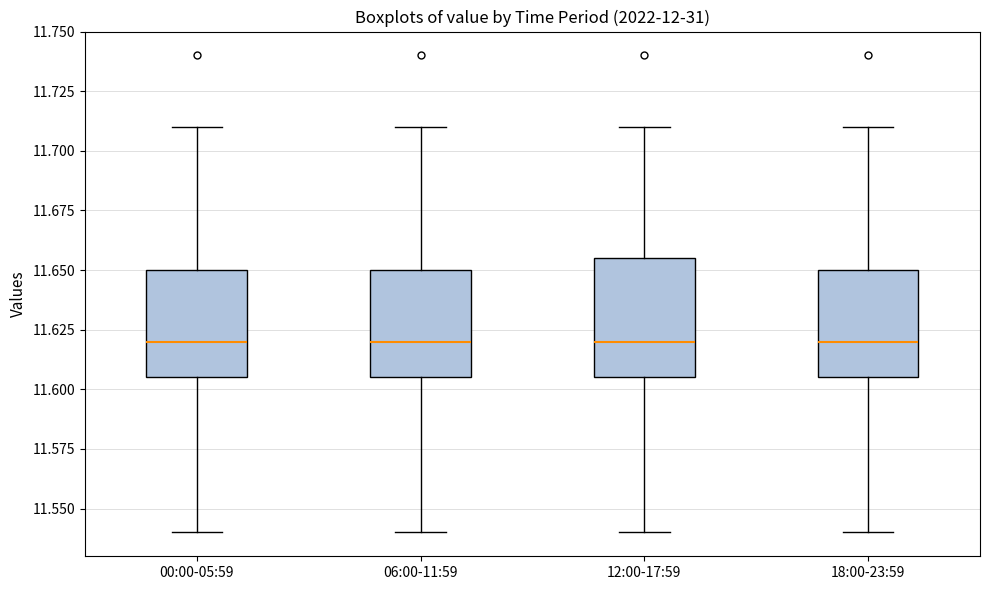

Where does the median line of the box for 06:00-11:59 sit on the y-axis? The values are not printed on the chart, so give them approximately, as read against the axis.

11.620